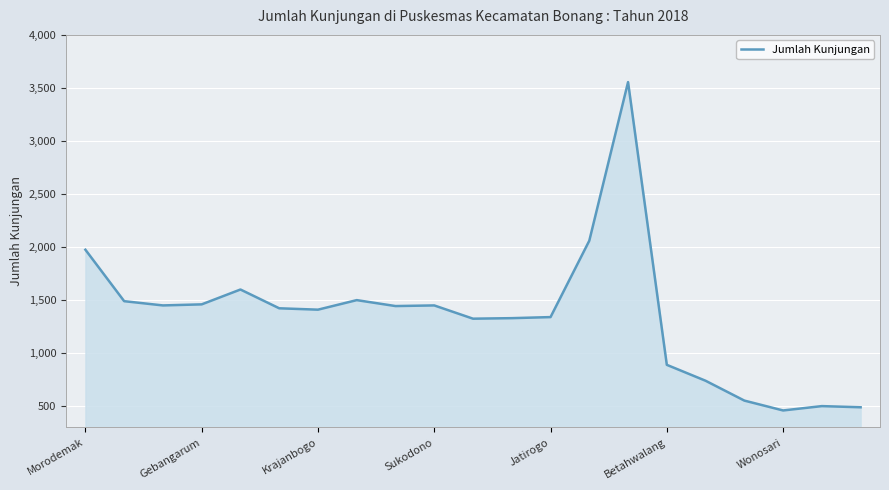

What is the minimum value shown in the chart?

460